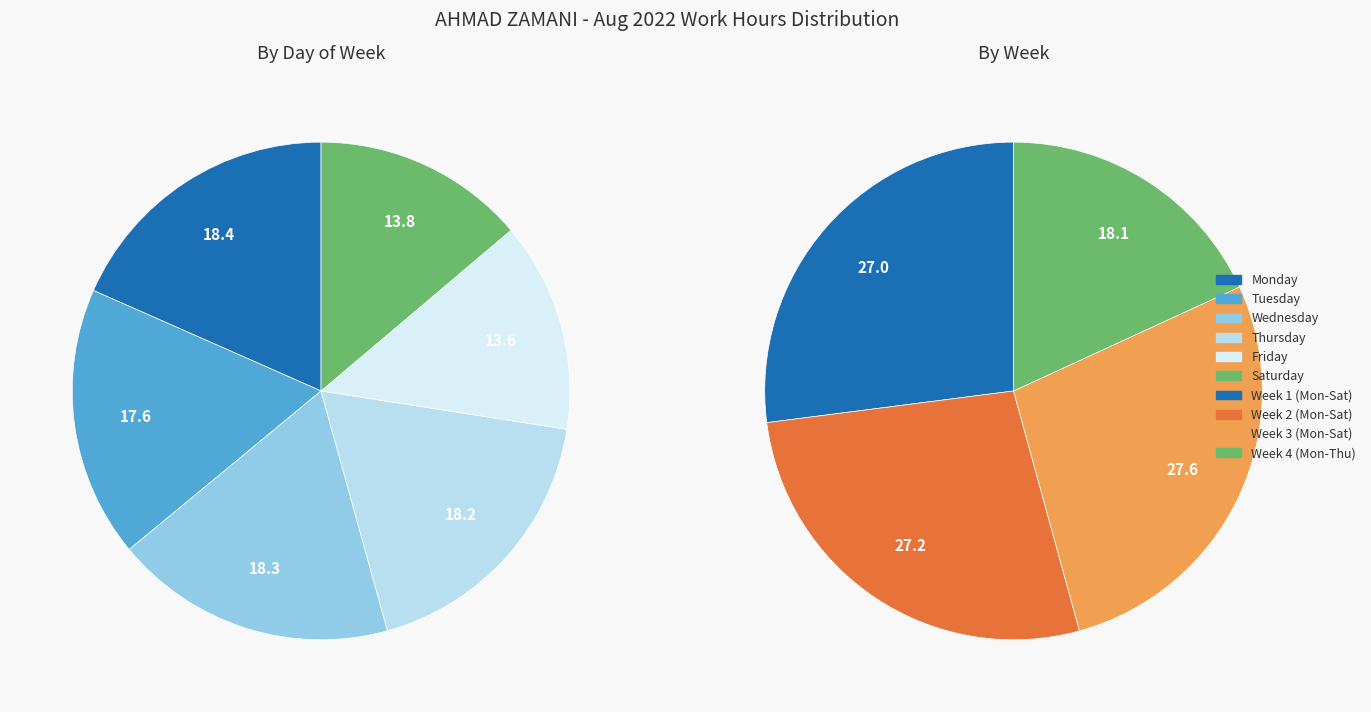

Does any single category account for the majority?

No